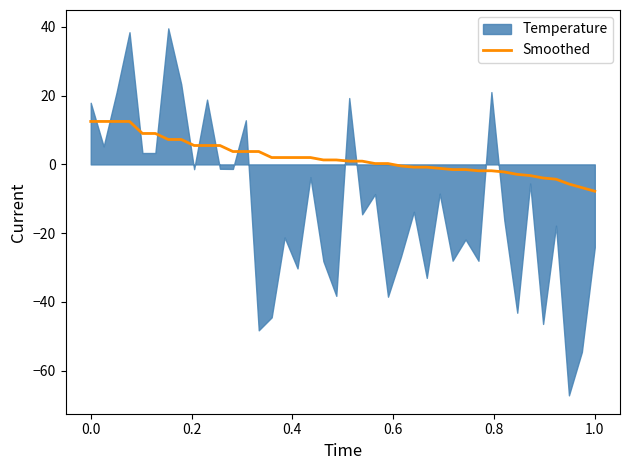

What is the sum of all values?

76.5